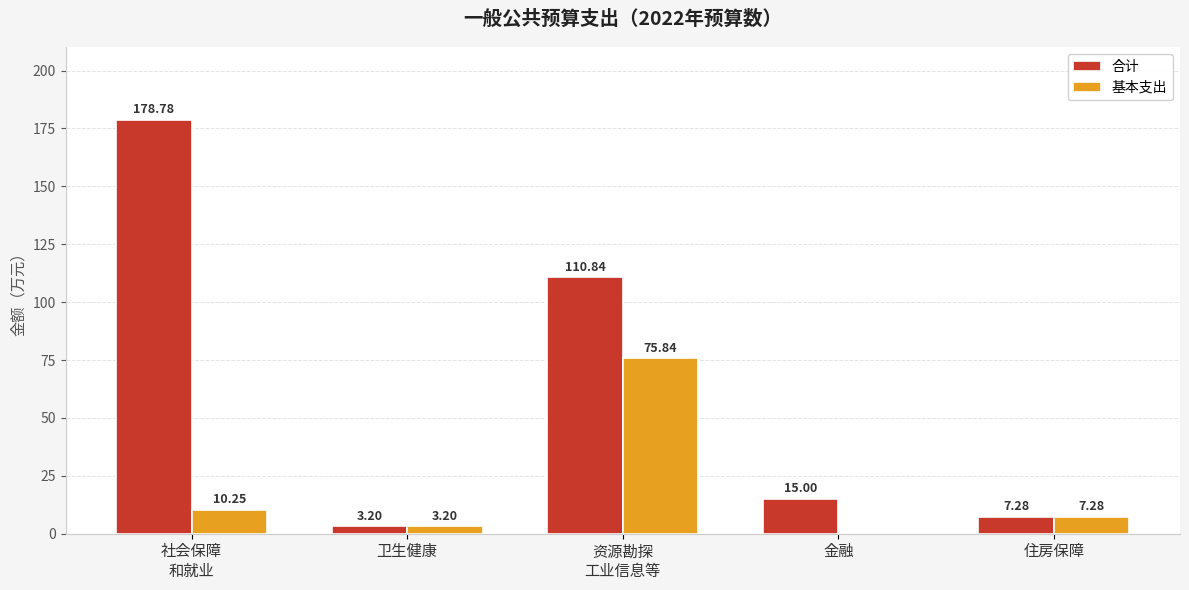

Which series has the largest range (max minus min)?

合计